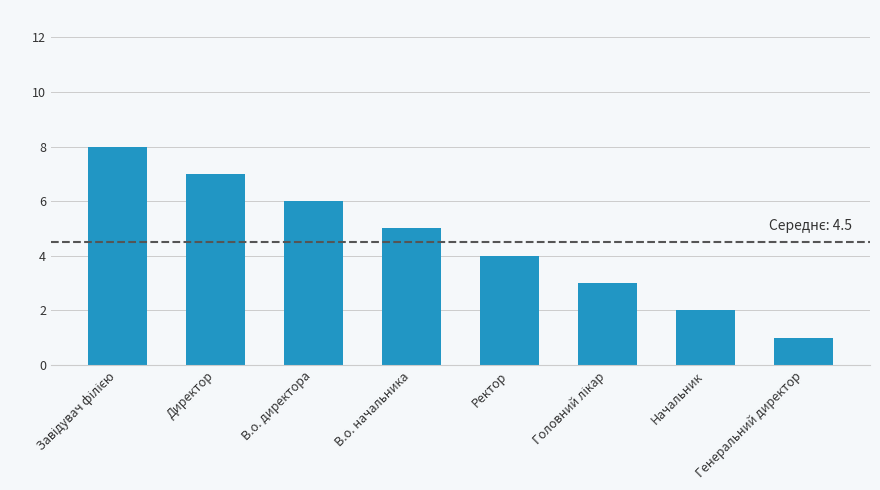

At which label is the value closest to 4?

Ректор